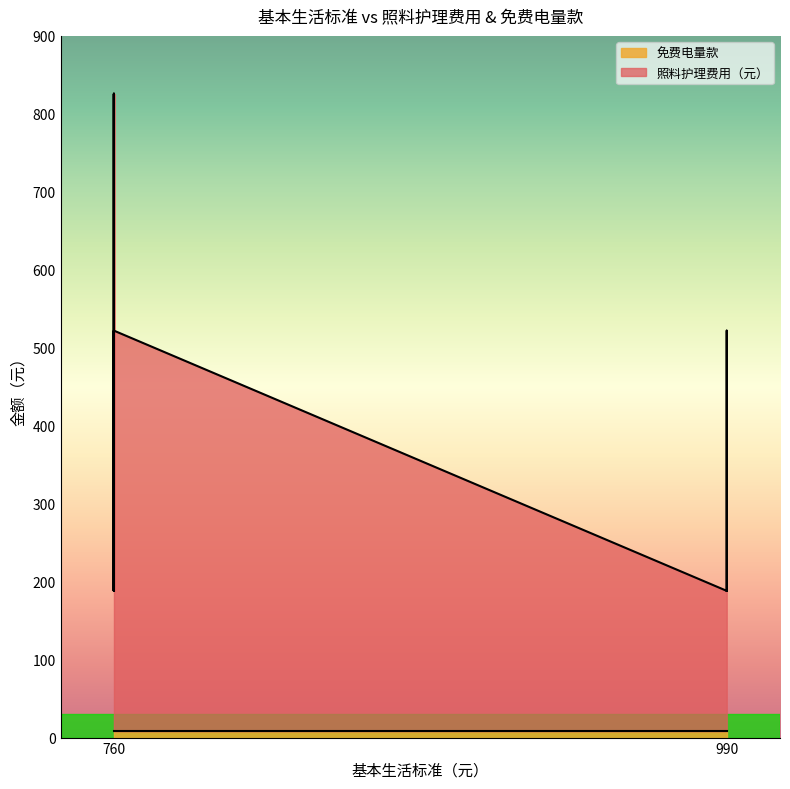

Rank the series by their average value, from lowest to highest.

免费电量款, 照料护理费用（元）